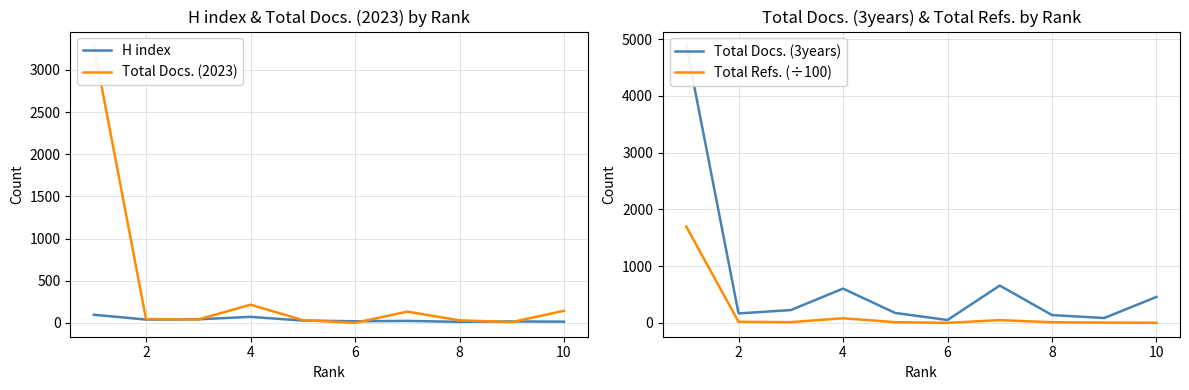

At how many categories does at least one series exceed 3404?

1